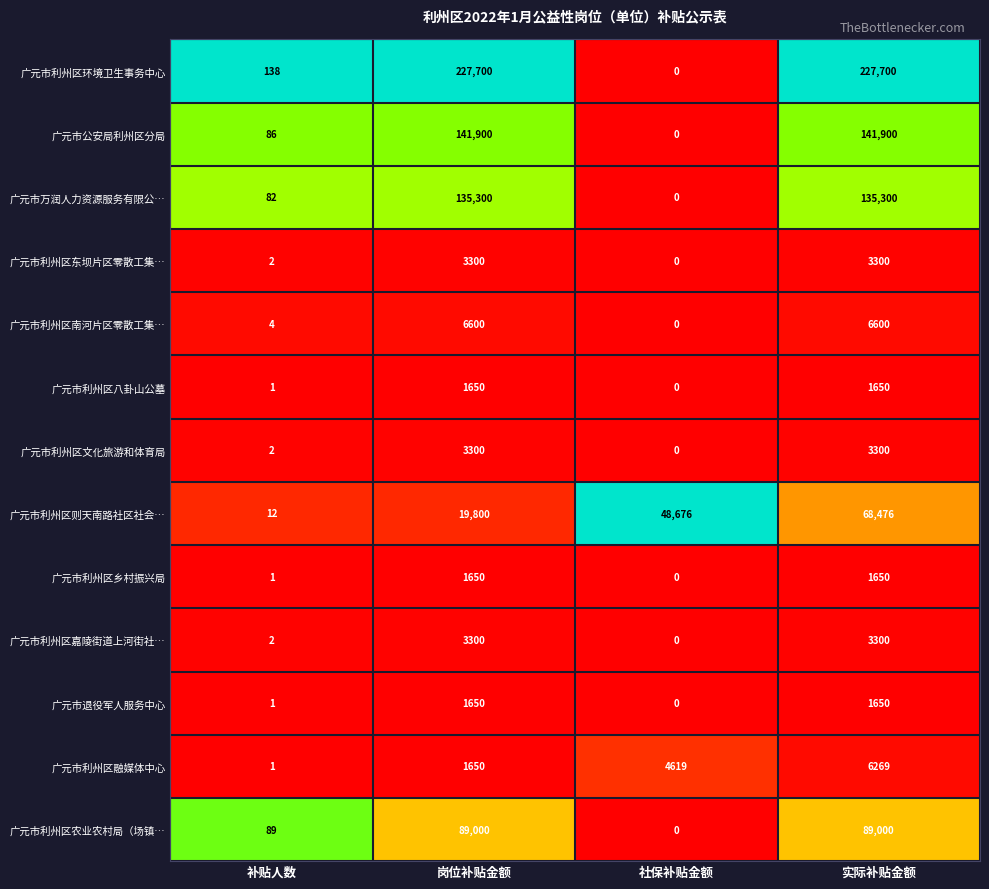

Which series has the widest spread of values?

广元市利州区环境卫生事务中心